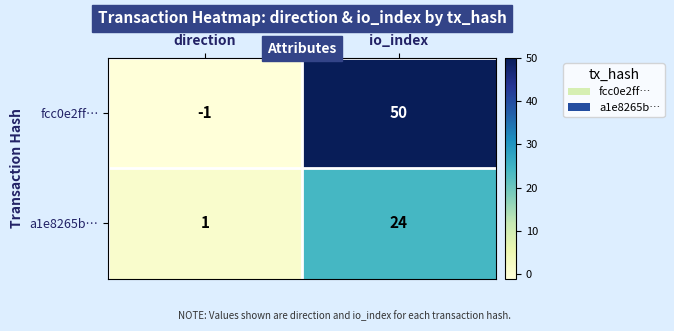

What is the sum of the a1e8265b… values at io_index and direction?

25